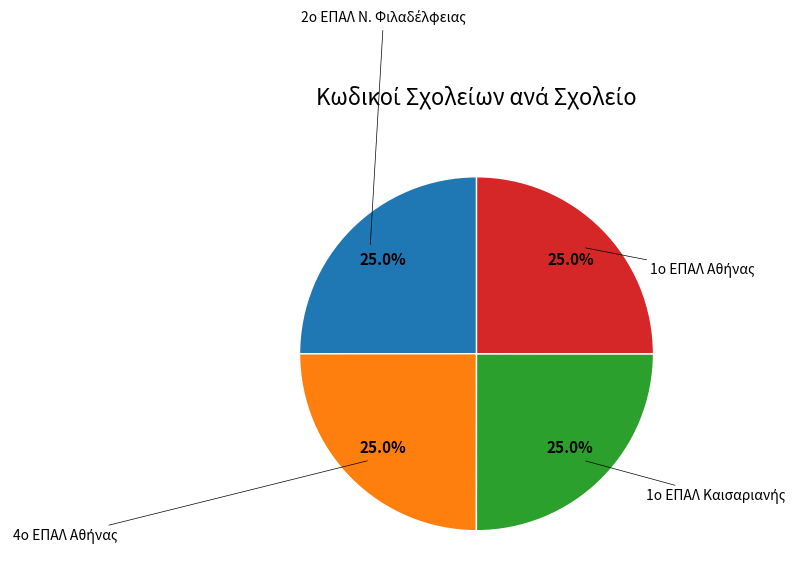

Is there any slice that represents more than half of the pie?

No